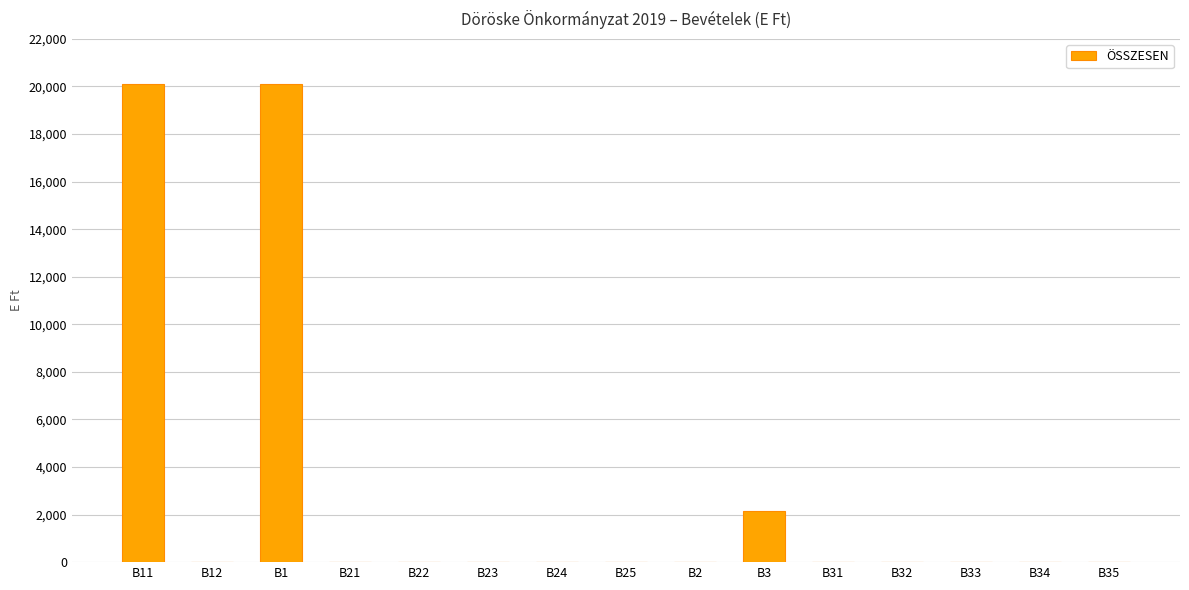

What is the change in value from B1 to B3?

-17959